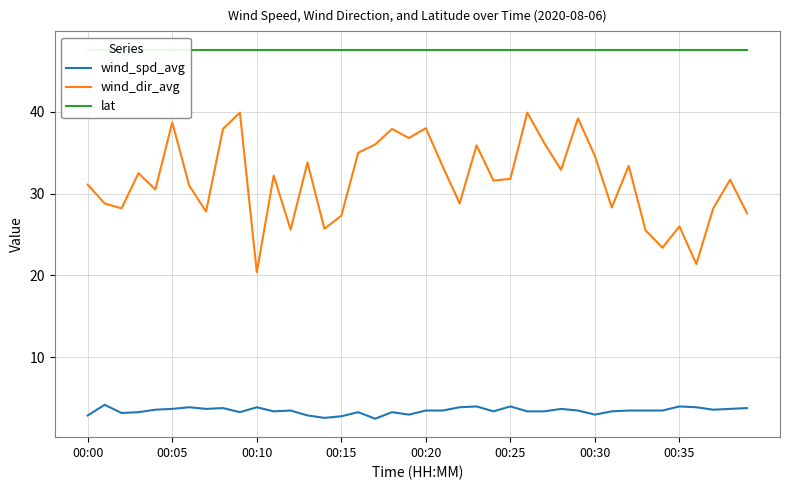

What is the spread (max minus min) of values at 28?

43.9